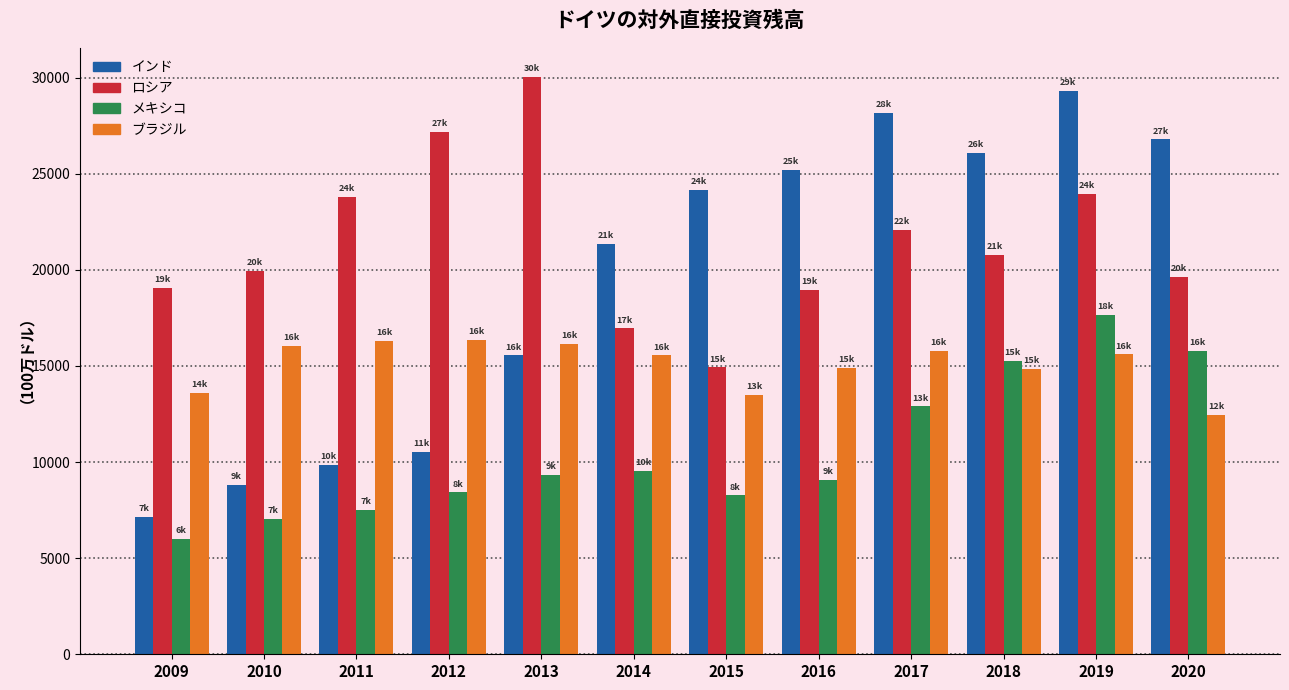

What is the sum of the メキシコ values at 2012 and 2011?

15907.8